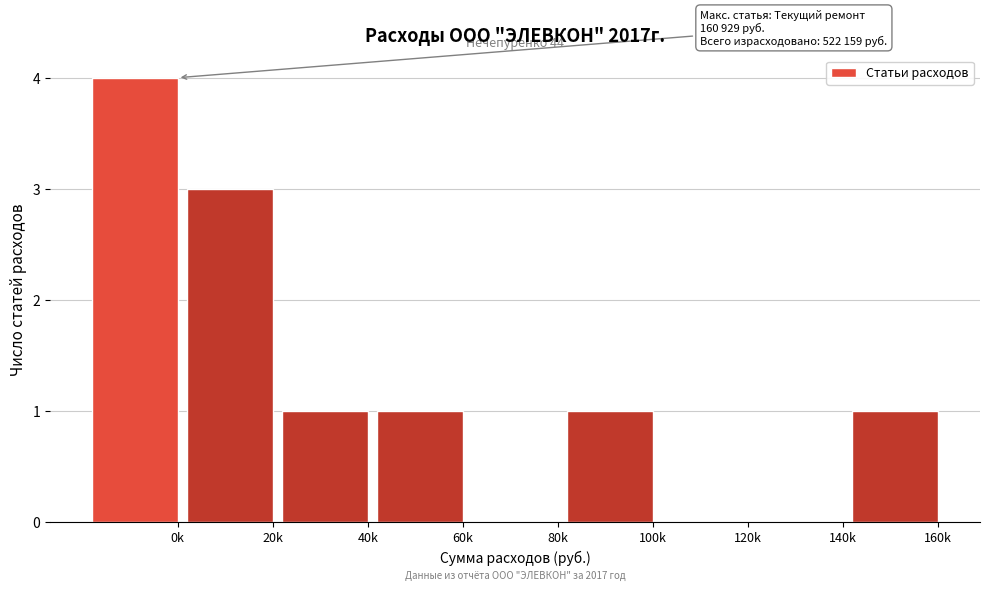

Reading left to right, transcribe all the data shown in this chart.

0k=4	20k=3	40k=1	60k=1	80k=0	100k=1	120k=0	140k=0	160k=1